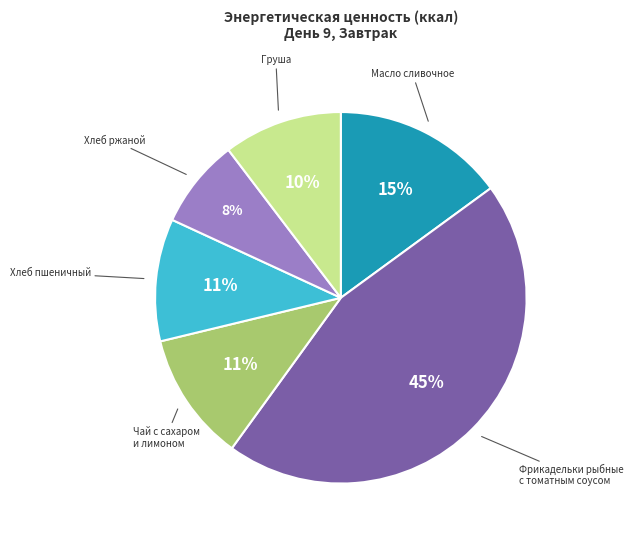

What percentage is the Хлеб ржаной slice, to the nearest percent?

8%